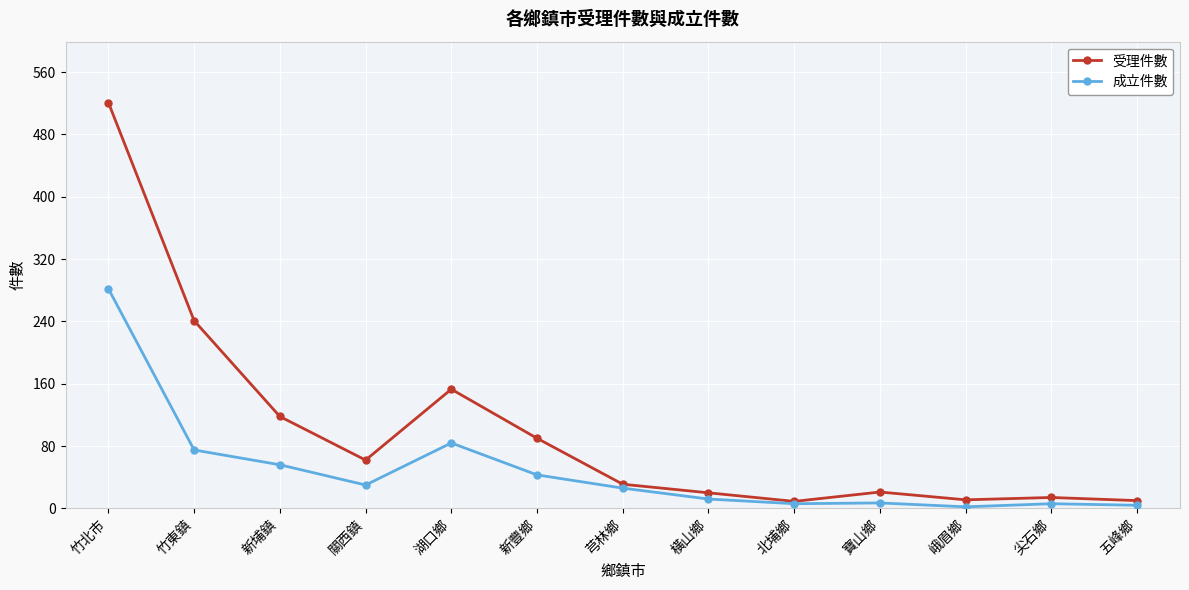

At which category does 受理件數 reach its first local peak?

湖口鄉